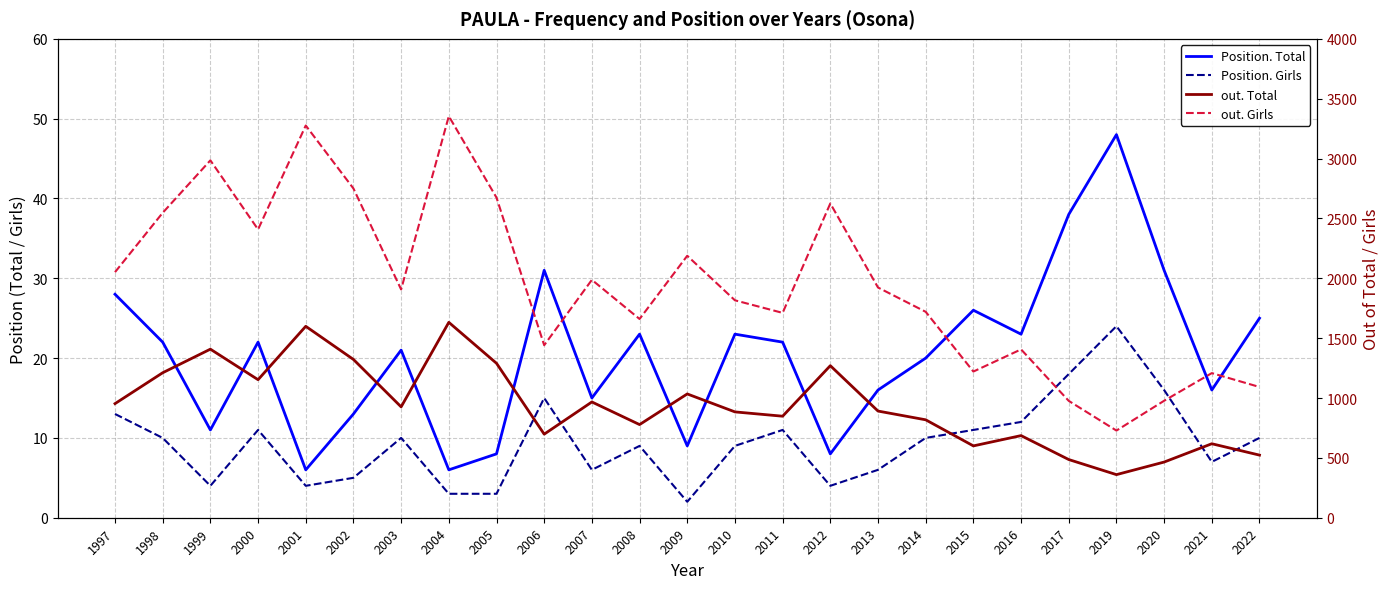

Is it true that Position. Total equals 16 at 2013?

True